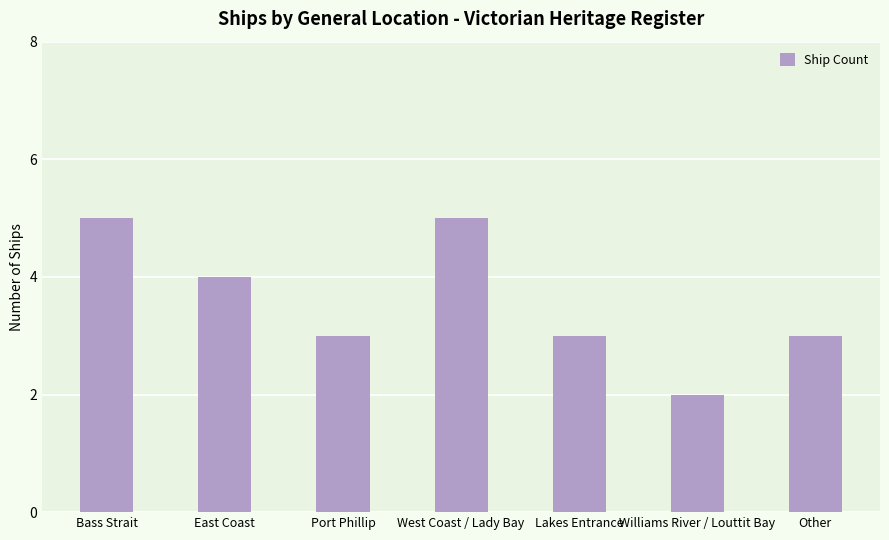

Approximately how many times larger is the value at Lakes Entrance compared to West Coast / Lady Bay?

0.6